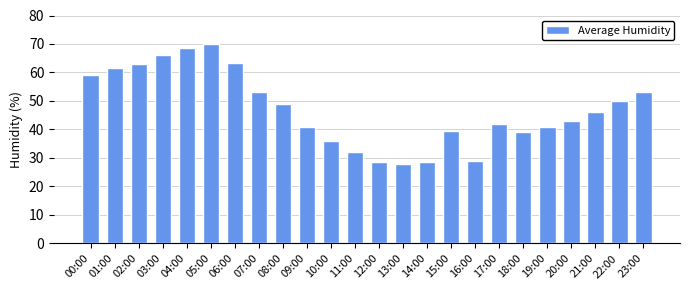

Is it true that the value at 20:00 is 66.0?

False